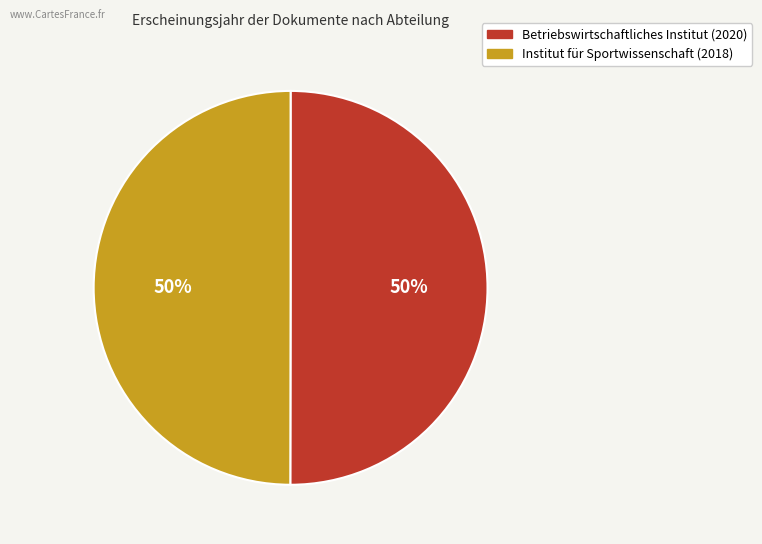

Do Institut für Sportwissenschaft (2018) and Betriebswirtschaftliches Institut (2020) together represent more than half of the pie?

Yes